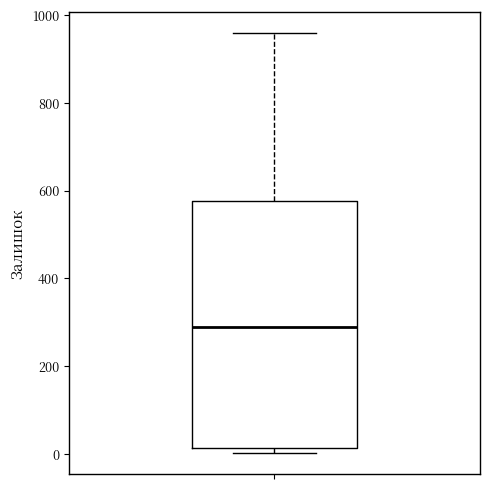

Transcribe this box plot: give where the median line is, the range the box spans, and where the two whiskers end, as read against the y-axis. The values are not printed on the chart, so give them approximately, as read against the axis.

median 300, box 20 to 580, whiskers 0 to 960